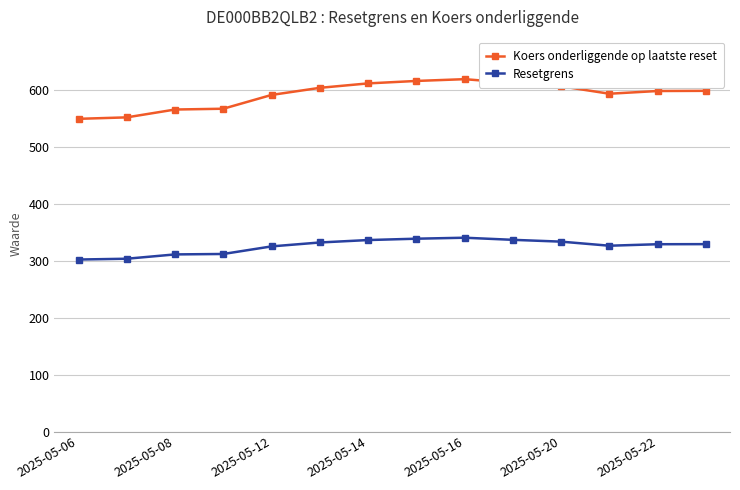

How many lines are shown in the chart?

2